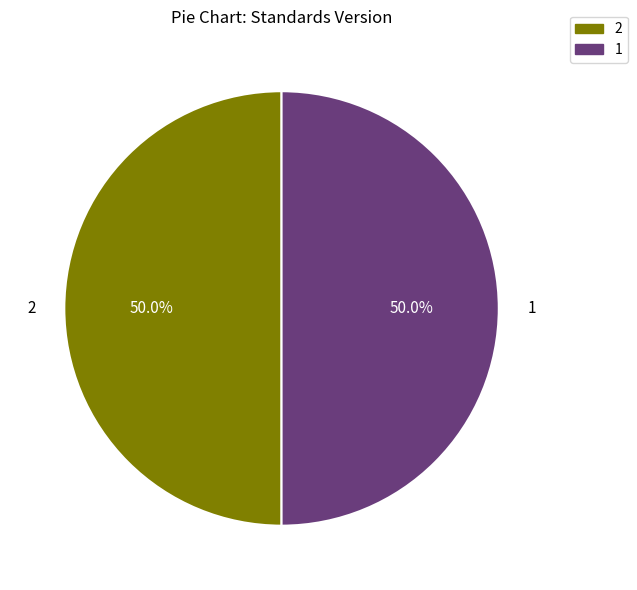

To the nearest percent, what is the average slice percentage?

50%